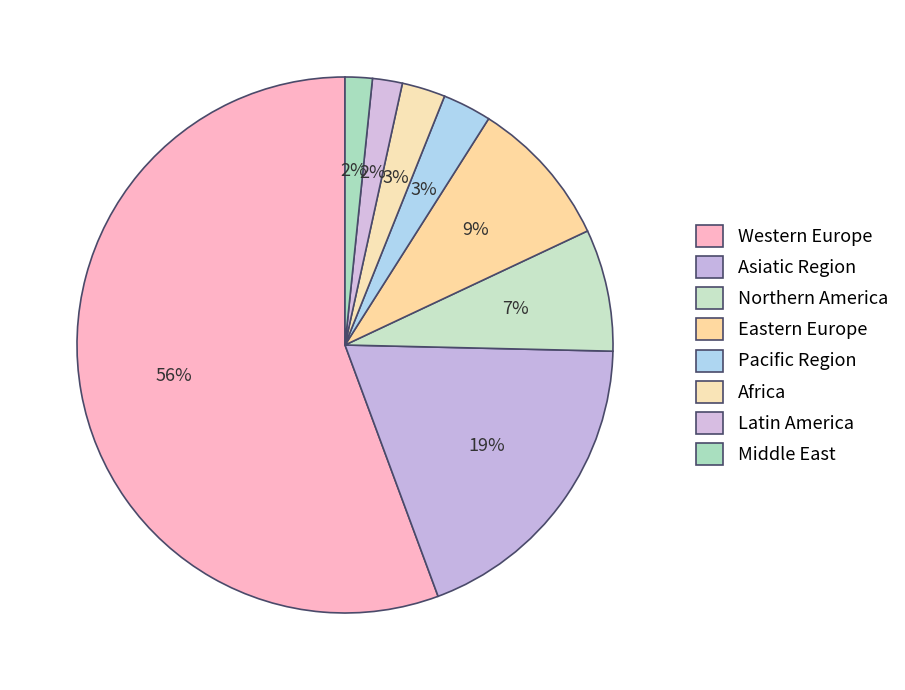

Which slice represents more than half of the pie?

Western Europe